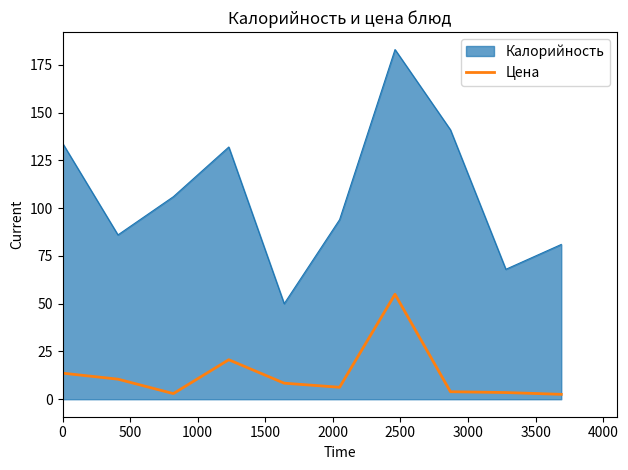

What is the difference between the maximum and minimum values in the Цена series?

52.4